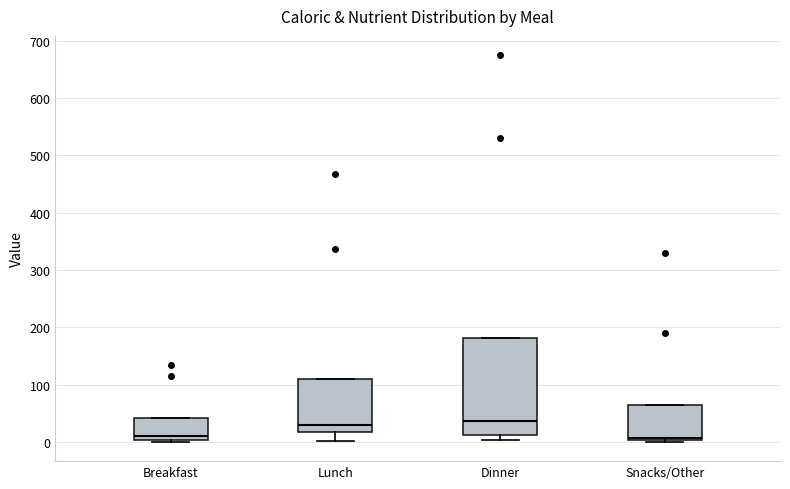

Reading left to right, read every box against the y-axis: the position of its median line, the range the box covers, and the ends of its whiskers. The values are not printed on the chart, so give them approximately, as read against the axis.

Breakfast: median 10, box 0 to 40, whiskers 0 (just below the box's lower edge) to 40
Lunch: median 30, box 20 to 110, whiskers 0 to 110
Dinner: median 40, box 10 to 180, whiskers 0 to 180
Snacks/Other: median 10, box 0 to 60, whiskers 0 to 60